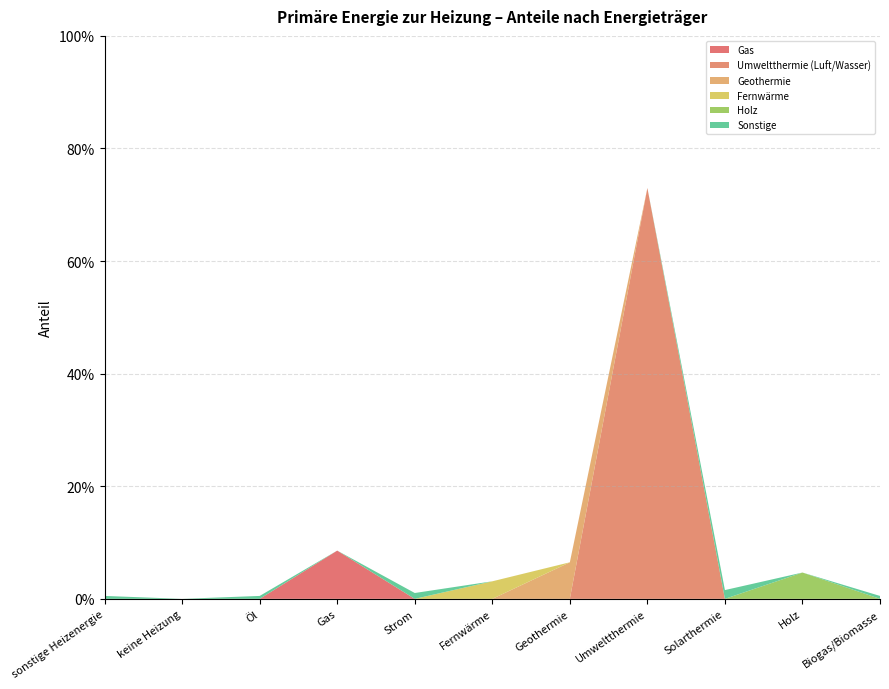

Reading left to right, list all the values displayed in this chart.

Gas: sonstige Heizenergie=0.0	keine Heizung=0.0	Öl=0.0	Gas=0.1	Strom=0.0	Fernwärme=0.0	Geothermie=0.0	Umweltthermie=0.0	Solarthermie=0.0	Holz=0.0	Biogas/Biomasse=0.0
Umweltthermie (Luft/Wasser): sonstige Heizenergie=0.0	keine Heizung=0.0	Öl=0.0	Gas=0.0	Strom=0.0	Fernwärme=0.0	Geothermie=0.0	Umweltthermie=0.7	Solarthermie=0.0	Holz=0.0	Biogas/Biomasse=0.0
Geothermie: sonstige Heizenergie=0.0	keine Heizung=0.0	Öl=0.0	Gas=0.0	Strom=0.0	Fernwärme=0.0	Geothermie=0.1	Umweltthermie=0.0	Solarthermie=0.0	Holz=0.0	Biogas/Biomasse=0.0
Fernwärme: sonstige Heizenergie=0.0	keine Heizung=0.0	Öl=0.0	Gas=0.0	Strom=0.0	Fernwärme=0.0	Geothermie=0.0	Umweltthermie=0.0	Solarthermie=0.0	Holz=0.0	Biogas/Biomasse=0.0
Holz: sonstige Heizenergie=0.0	keine Heizung=0.0	Öl=0.0	Gas=0.0	Strom=0.0	Fernwärme=0.0	Geothermie=0.0	Umweltthermie=0.0	Solarthermie=0.0	Holz=0.0	Biogas/Biomasse=0.0
Sonstige: sonstige Heizenergie=0.0	keine Heizung=0.0	Öl=0.0	Gas=0.0	Strom=0.0	Fernwärme=0.0	Geothermie=0.0	Umweltthermie=0.0	Solarthermie=0.0	Holz=0.0	Biogas/Biomasse=0.0